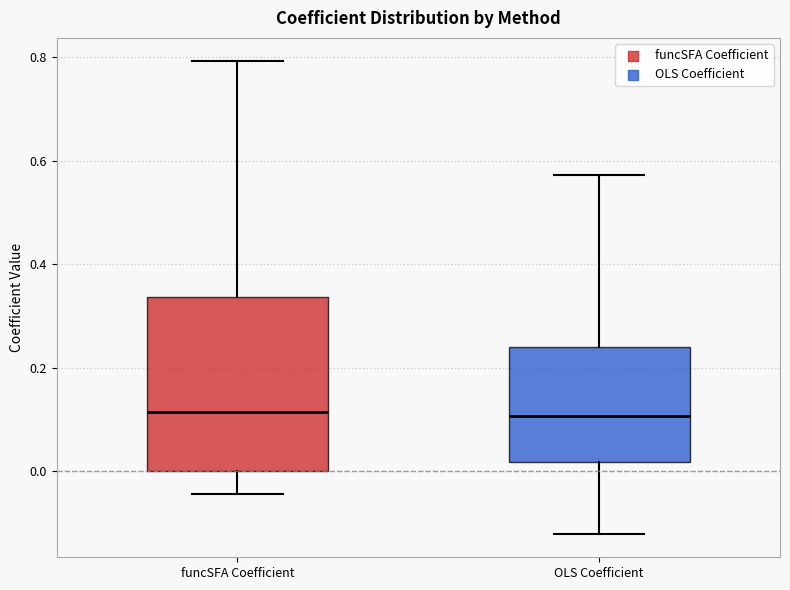

Reading left to right, read every box against the y-axis: the position of its median line, the range the box covers, and the ends of its whiskers. The values are not printed on the chart, so give them approximately, as read against the axis.

funcSFA Coefficient: median 0.12, box 0.00 to 0.34, whiskers -0.04 to 0.80
OLS Coefficient: median 0.10, box 0.02 to 0.24, whiskers -0.12 to 0.58